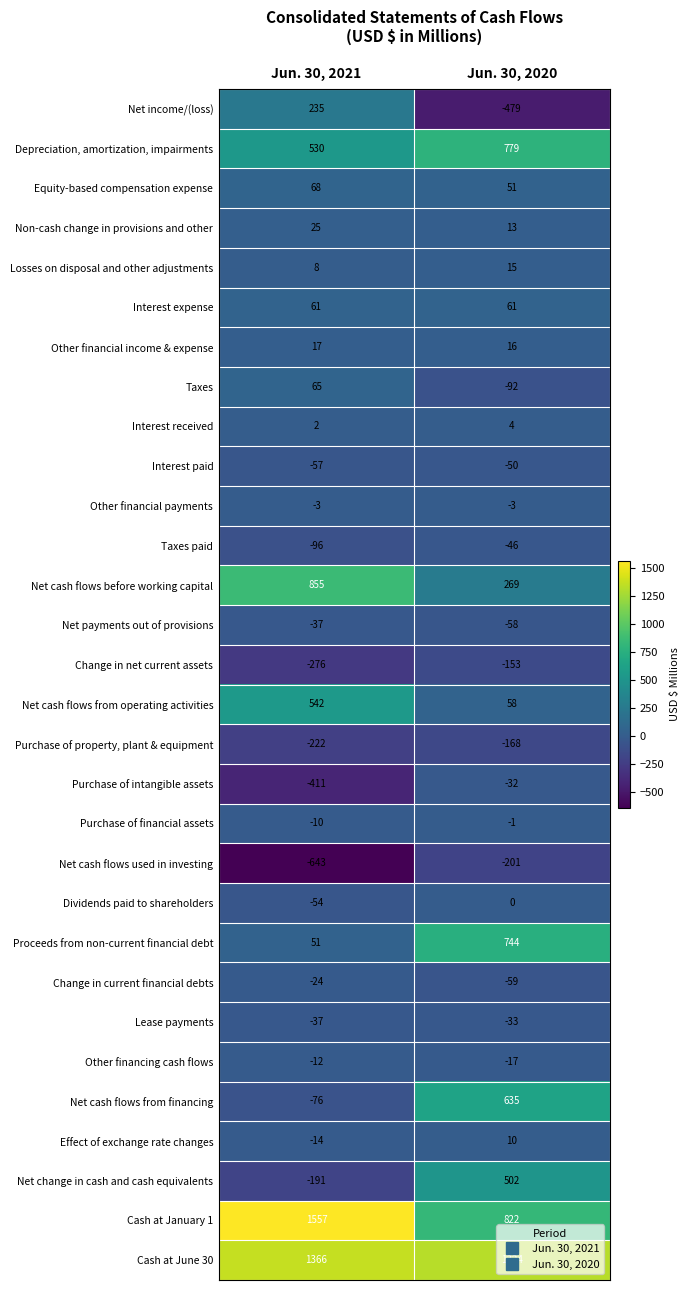

The Purchase of property, plant & equipment series shows -222 at Jun. 30, 2021. True or false?

True